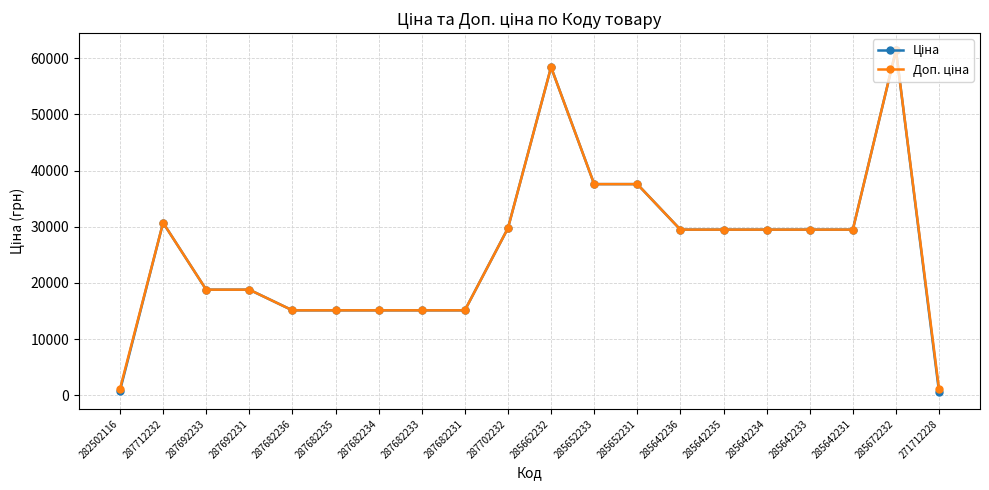

What is the greatest value displayed?

61434.3